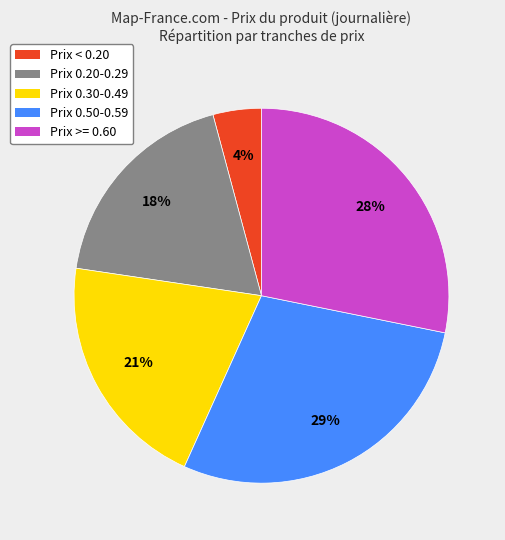

Is it true that Prix 0.20-0.29 is 9% of the pie?

False